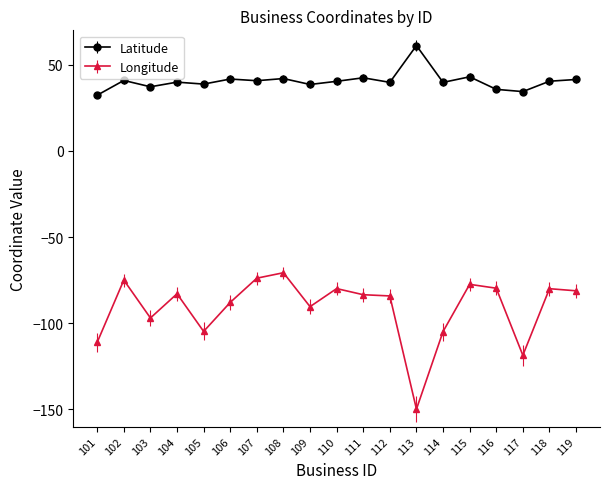

What is the total value across all series at 110?

-39.5